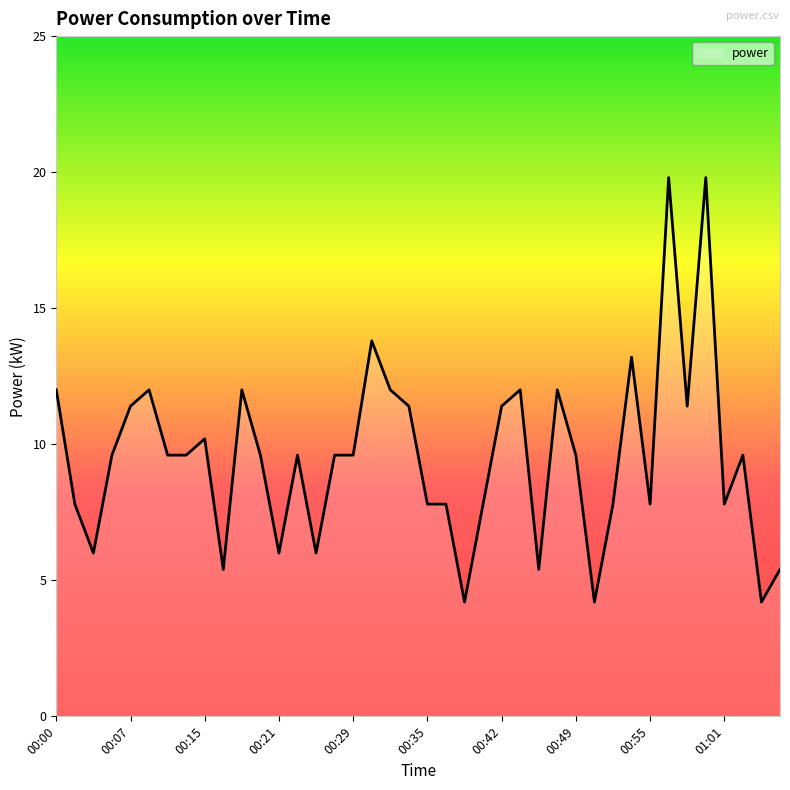

What is the minimum value shown in the chart?

4.2